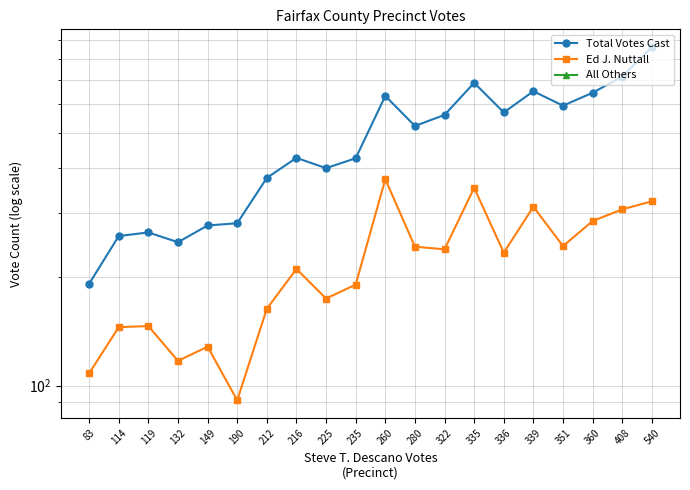

True or false: Ed J. Nuttall has a value of 193 at 83.

False